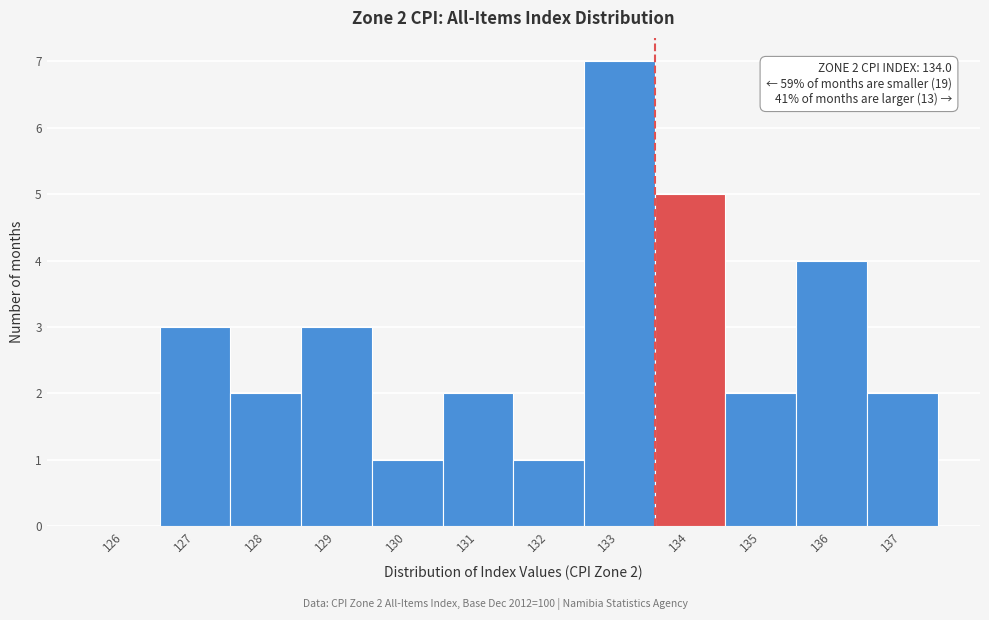

Reading left to right, list all the values displayed in this chart.

126=0	127=3	128=2	129=3	130=1	131=2	132=1	133=7	134=5	135=2	136=4	137=2